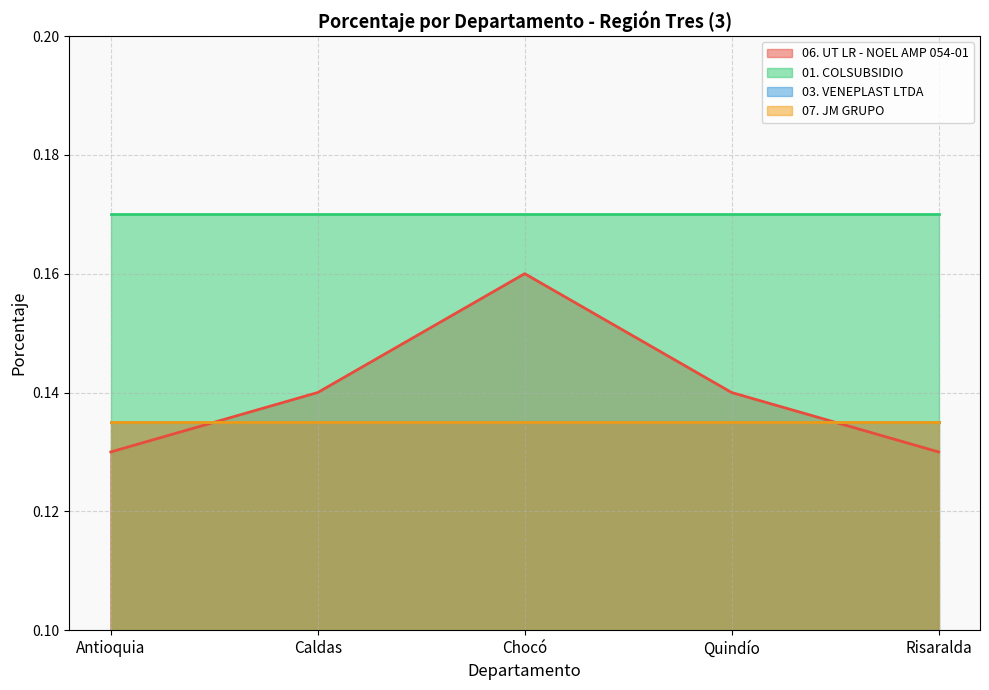

How many distinct data groups are displayed?

4